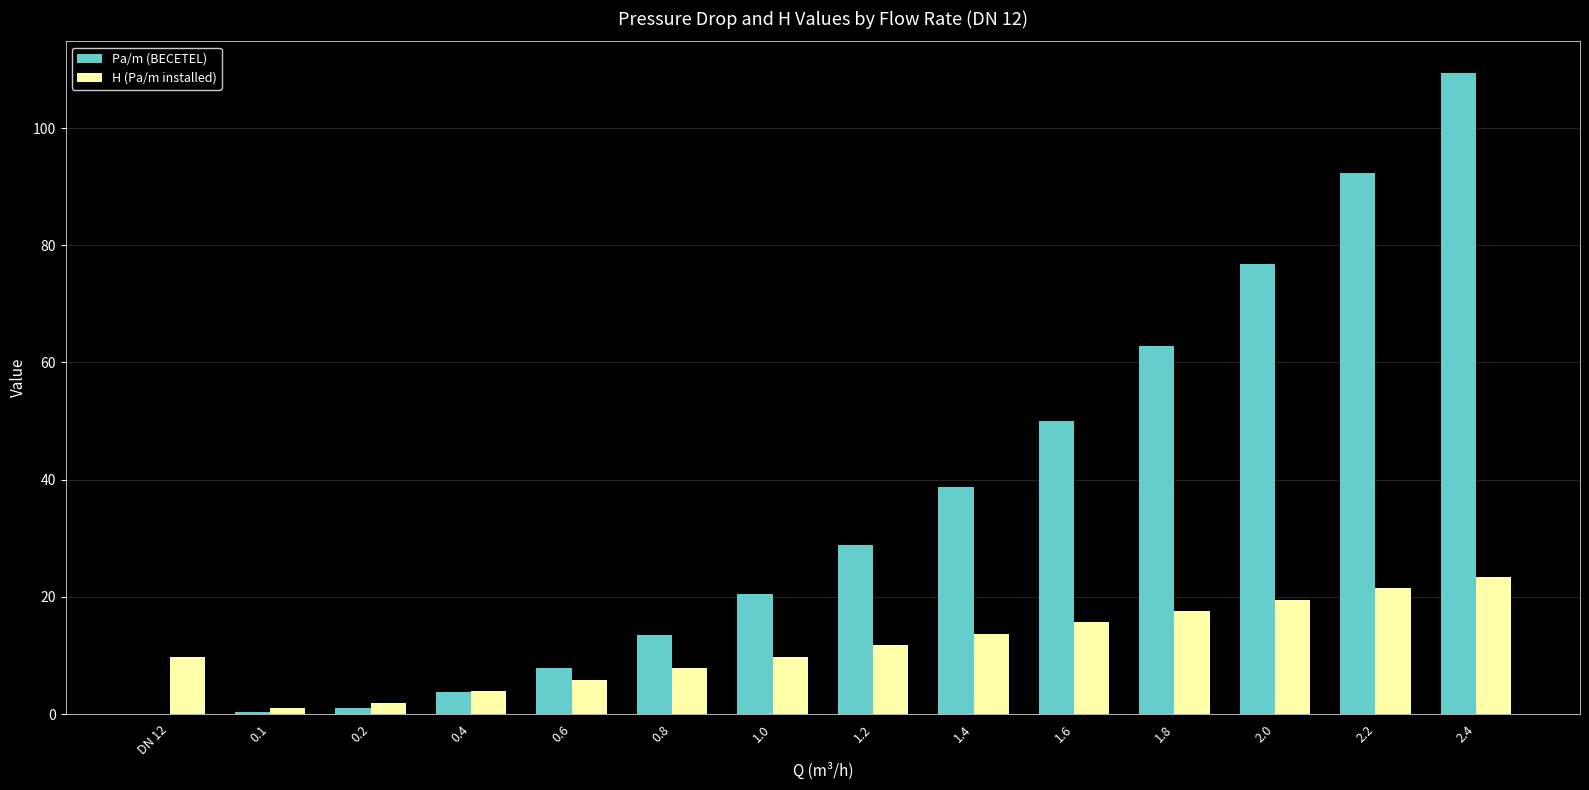

Is the value of Pa/m (BECETEL) at DN 12 greater than the value of H (Pa/m installed) at 0.4?

No